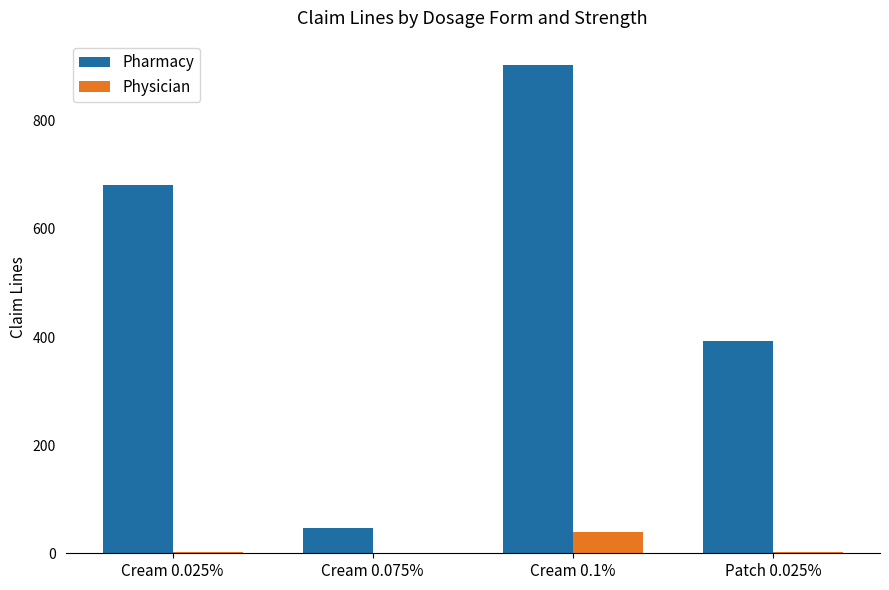

How many groups of bars are there?

4